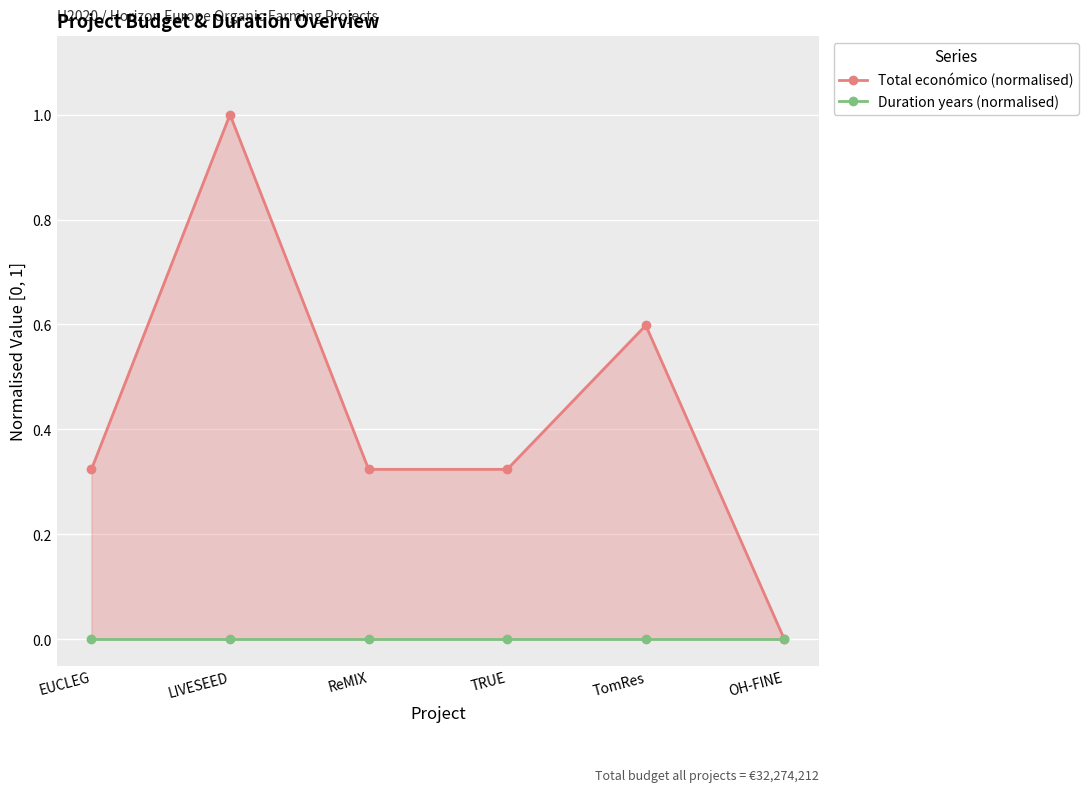

At which label does Duration years (normalised) reach its minimum?

EUCLEG